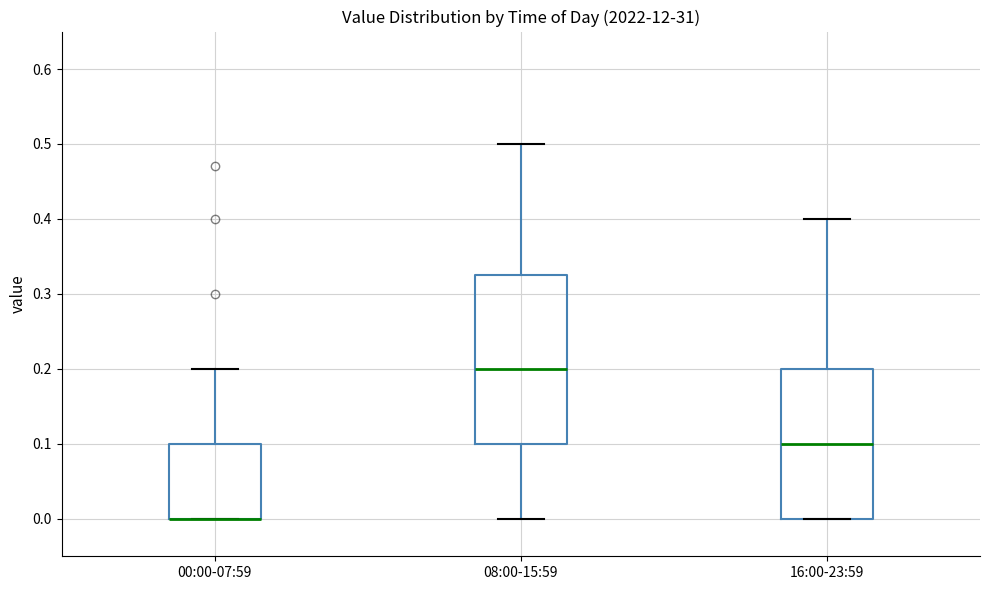

Reading left to right, read every box against the y-axis: the position of its median line, the range the box covers, and the ends of its whiskers. The values are not printed on the chart, so give them approximately, as read against the axis.

00:00-07:59: median 0.00 (drawn on the box's lower edge), box 0.00 to 0.10, whiskers 0.00 to 0.20
08:00-15:59: median 0.20, box 0.10 to 0.33, whiskers 0.00 to 0.50
16:00-23:59: median 0.10, box 0.00 to 0.20, whiskers 0.00 to 0.40